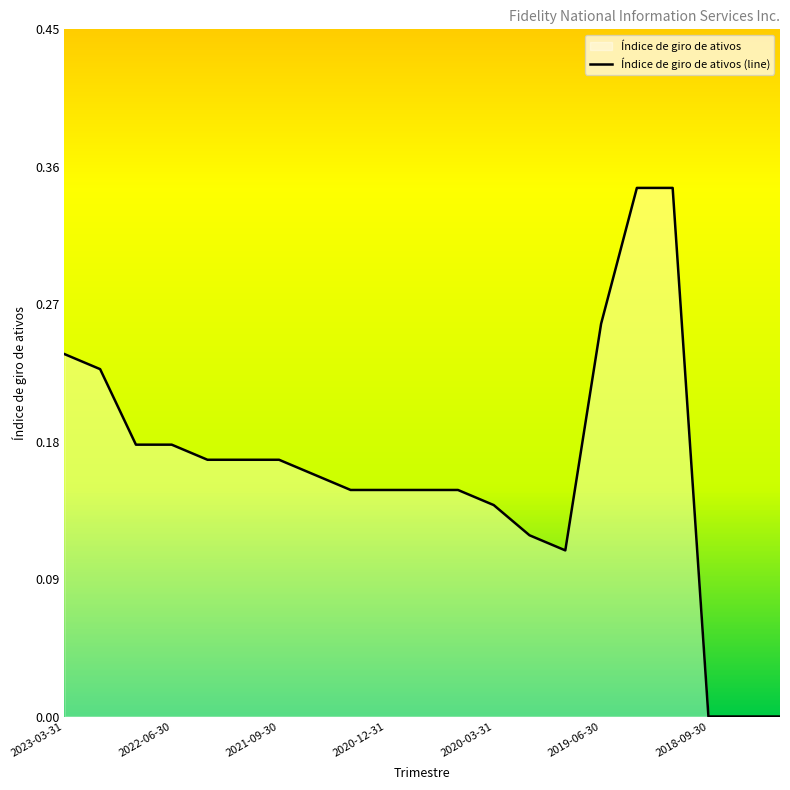

What value does the data have at 2021-12-31?

0.2